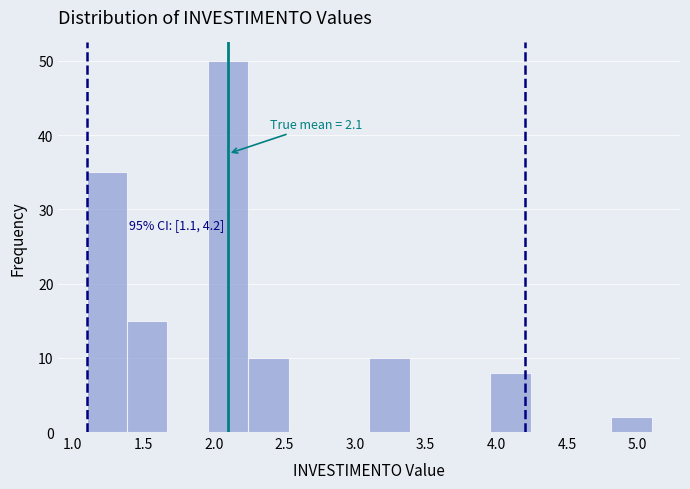

Over which range of the x-axis is the bar tallest?

1.95 to 2.25